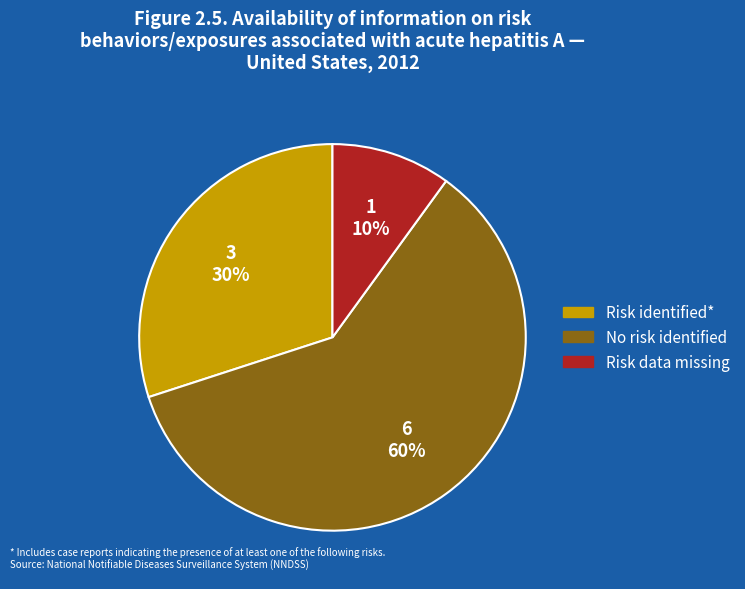

Does any single category account for the majority?

Yes